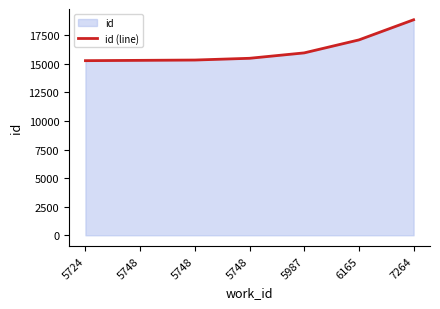

Does the chart display data point markers on the line(s)?

No